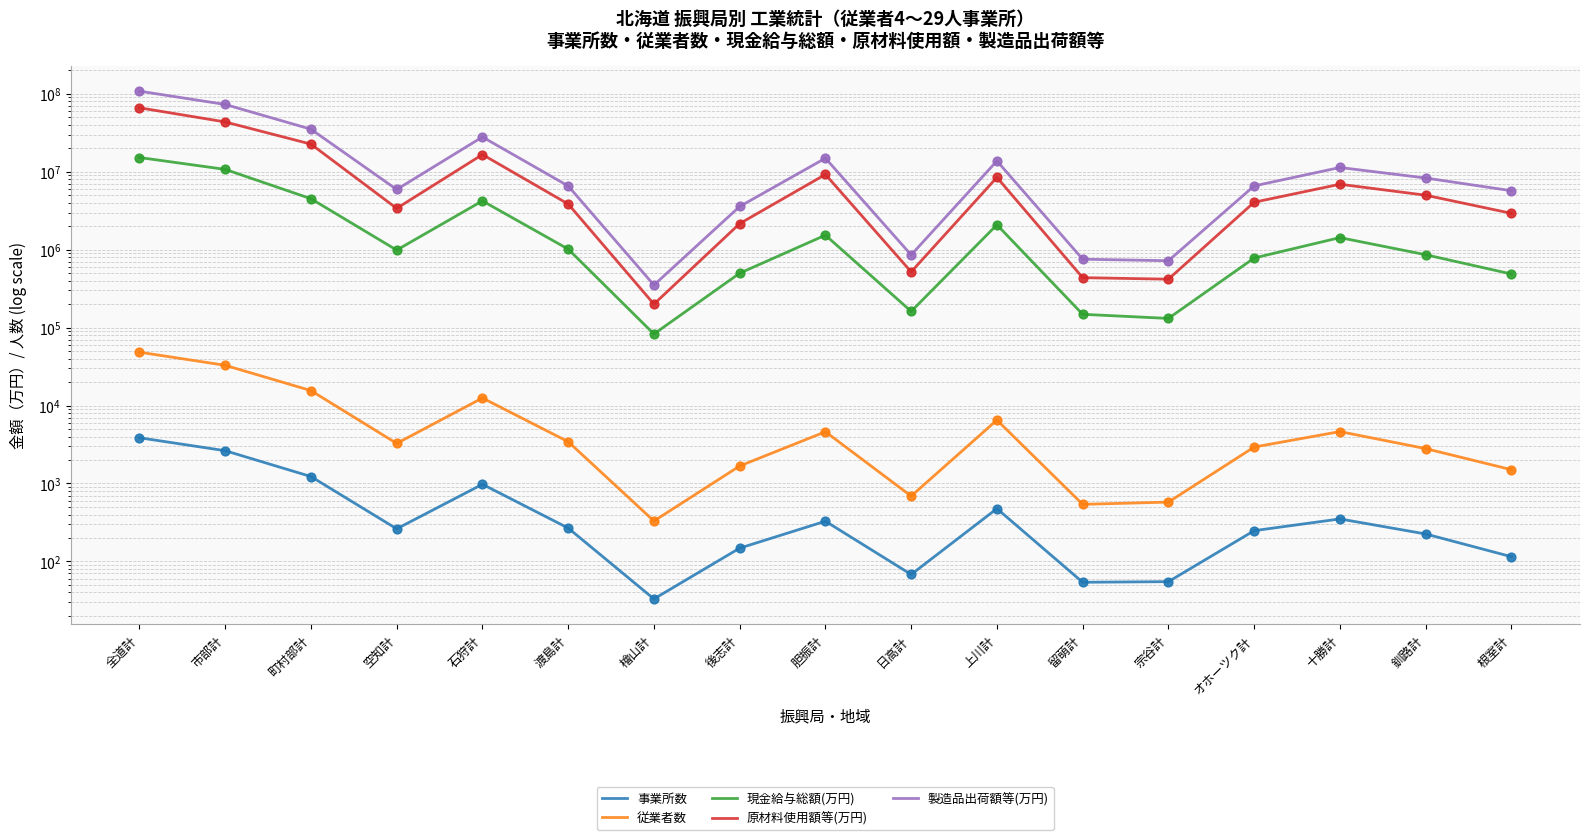

Is the value of 原材料使用額等(万円) at 後志計 greater than the value of 現金給与総額(万円) at オホーツク計?

Yes